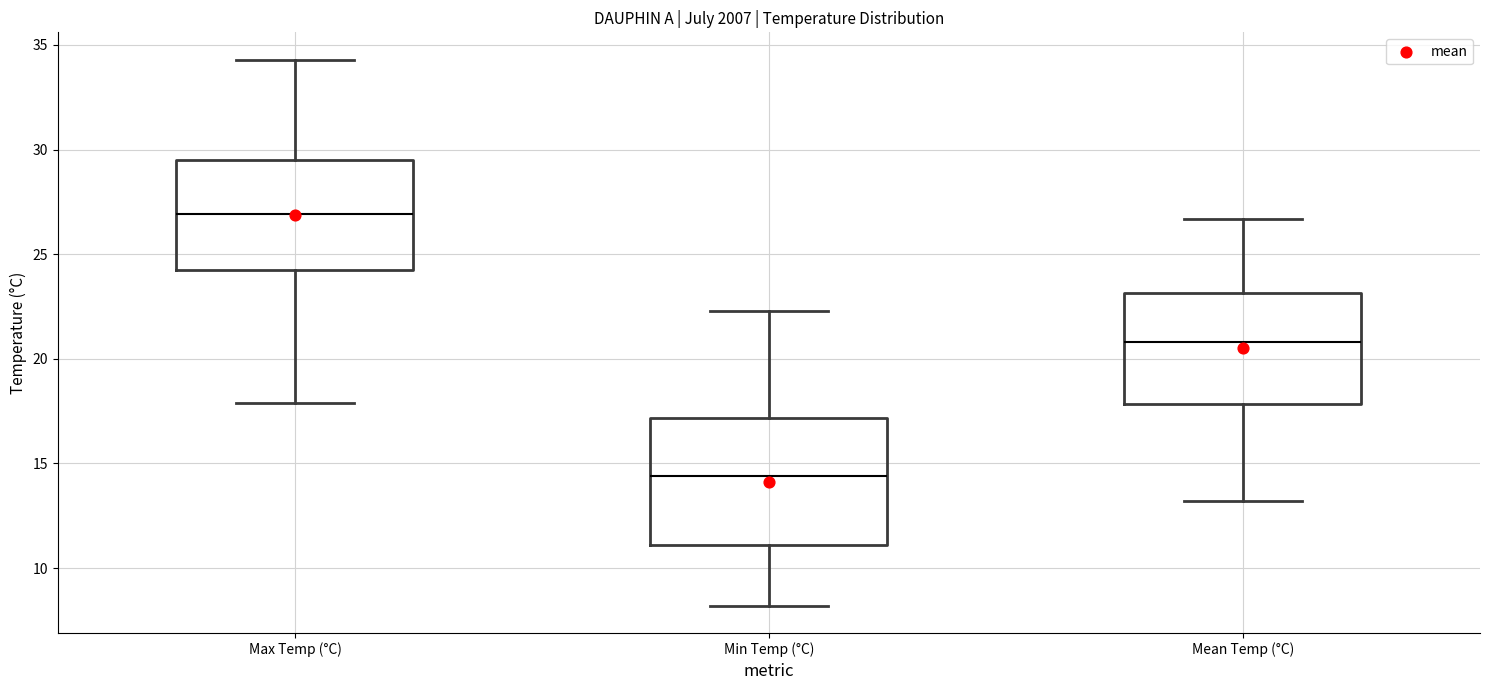

Reading left to right, read every box against the y-axis: the position of its median line, the range the box covers, and the ends of its whiskers. The values are not printed on the chart, so give them approximately, as read against the axis.

Max Temp (°C): median 27.0, box 24.5 to 29.5, whiskers 18.0 to 34.5
Min Temp (°C): median 14.5, box 11.0 to 17.0, whiskers 8.0 to 22.5
Mean Temp (°C): median 21.0, box 18.0 to 23.0, whiskers 13.0 to 26.5